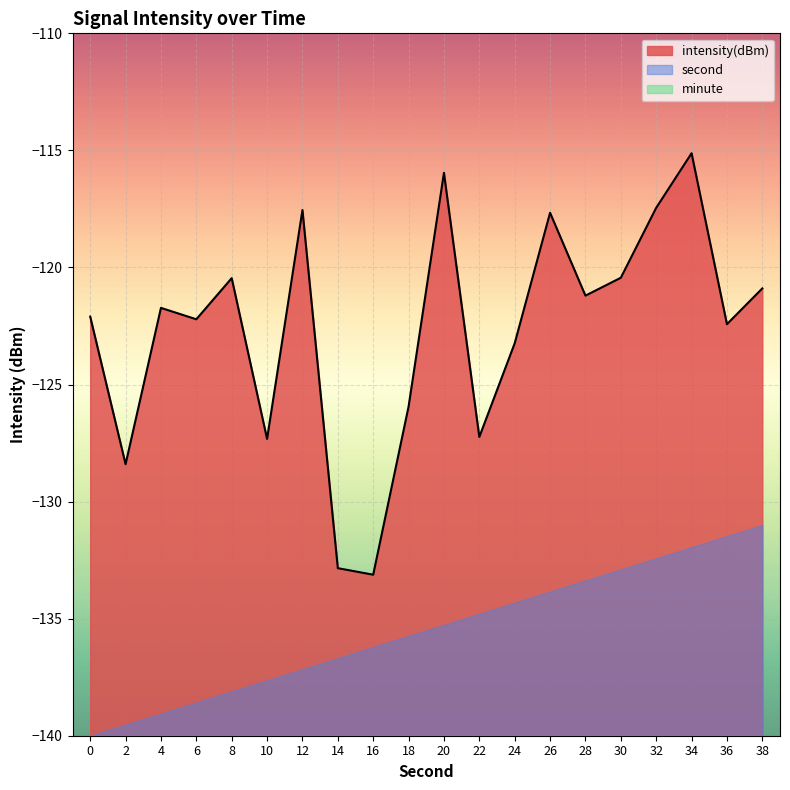

At which label does intensity(dBm) first exceed -121?

8